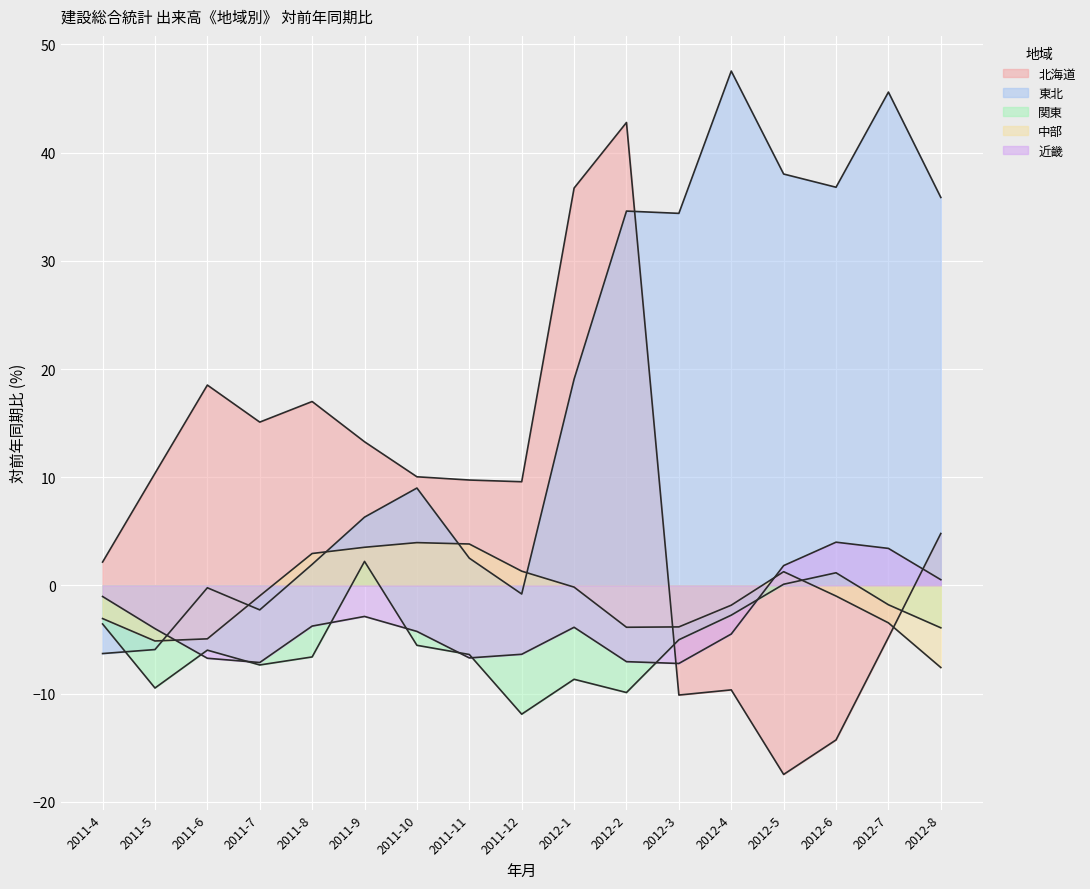

True or false: 中部 has a value of -3.9 at 2012-2.

True